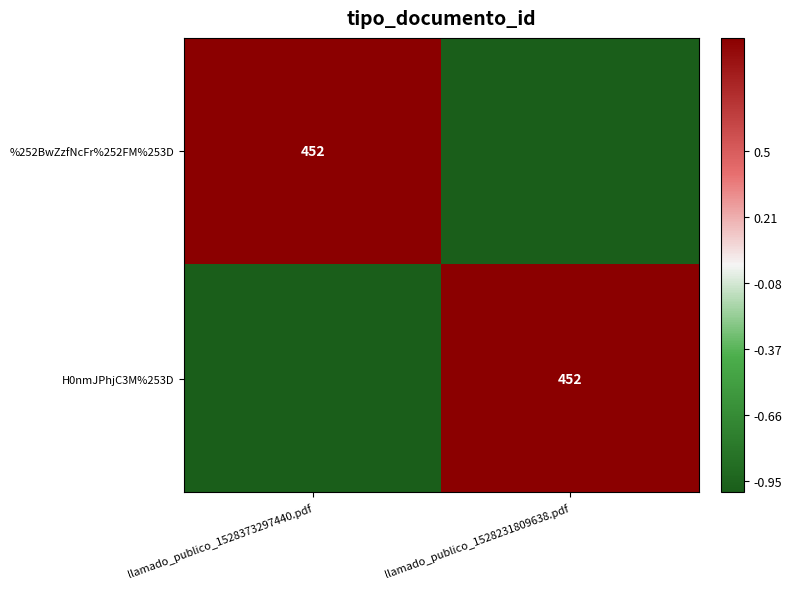

Is it true that H0nmJPhjC3M%253D equals 452 at llamado_publico_1528231809638.pdf?

True